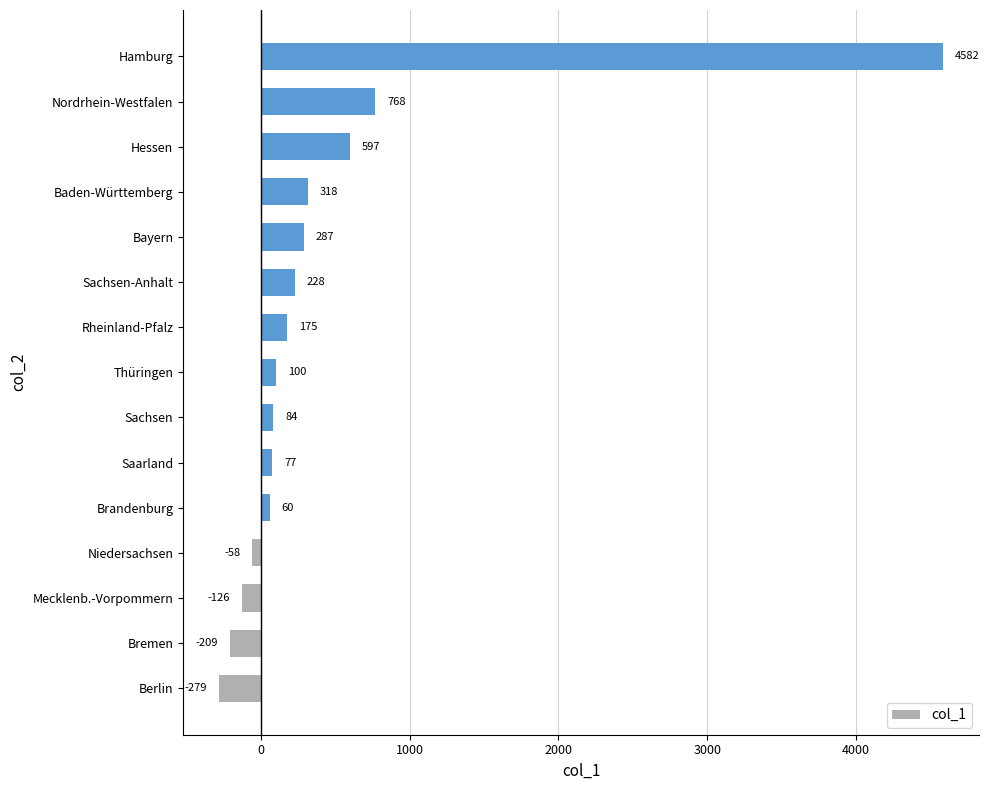

Reading bottom to top, extract all data points from this chart.

Berlin=-279	Bremen=-209	Mecklenb.-Vorpommern=-126	Niedersachsen=-58	Brandenburg=60	Saarland=77	Sachsen=84	Thüringen=100	Rheinland-Pfalz=175	Sachsen-Anhalt=228	Bayern=287	Baden-Württemberg=318	Hessen=597	Nordrhein-Westfalen=768	Hamburg=4582